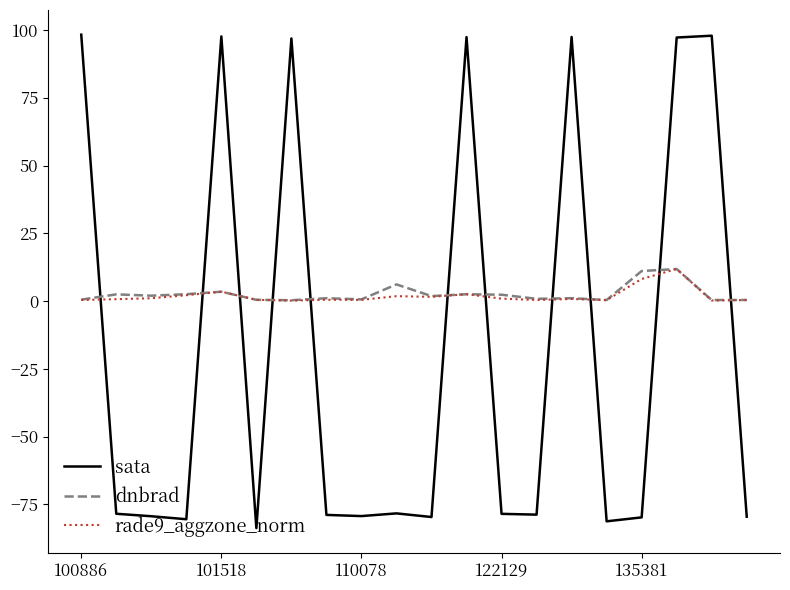

What are all the series names shown in the legend?

sata, dnbrad, rade9_aggzone_norm